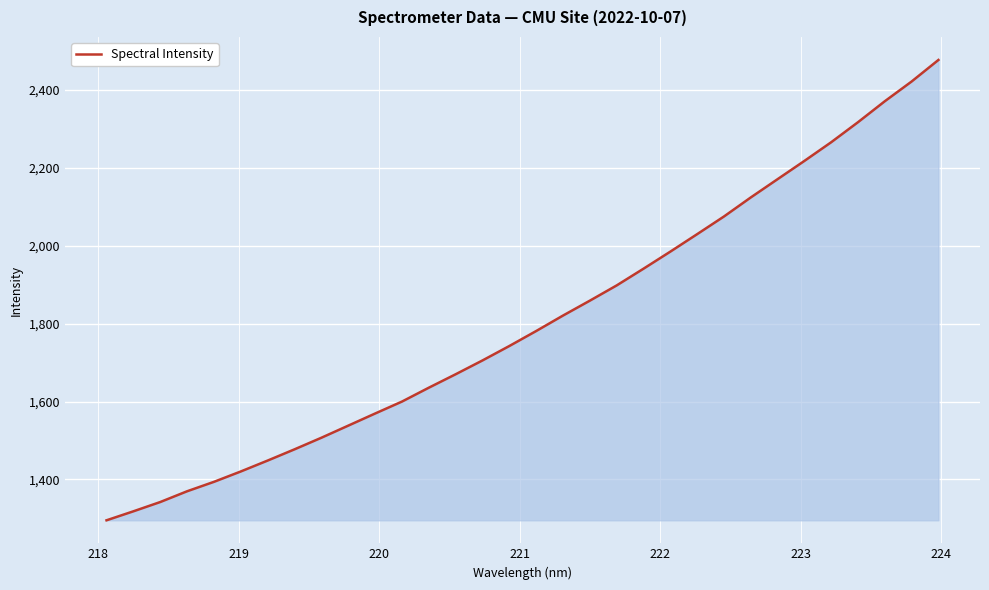

What is the maximum value shown in the chart?

2476.6